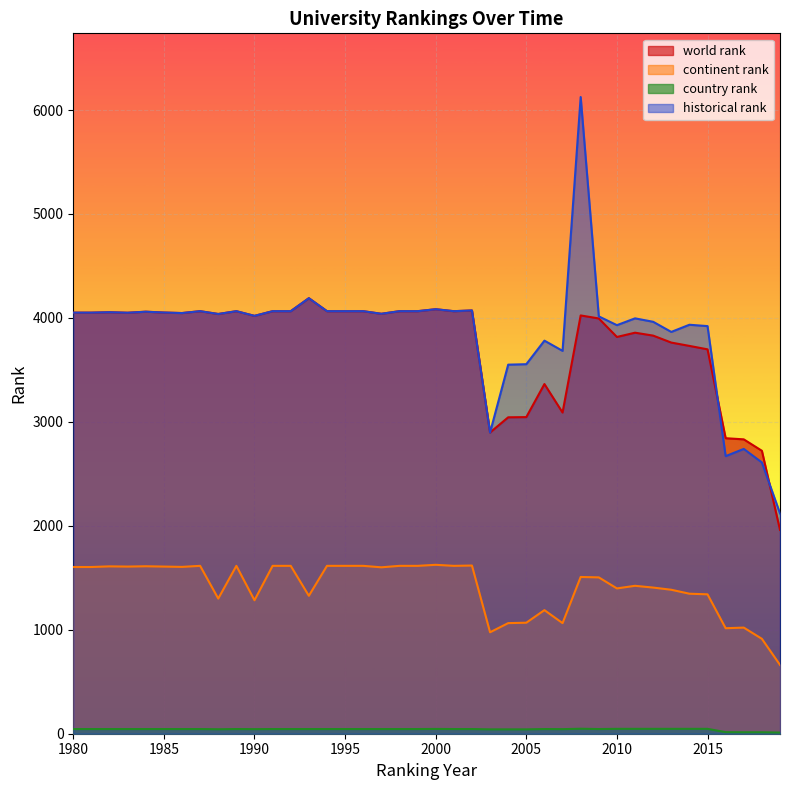

Reading left to right, what are all the values shown in this chart?

world rank: 1980=4051.0	1981=4051.0	1982=4055.0	1983=4050.0	1984=4060.0	1985=4052.0	1986=4047.0	1987=4065.0	1988=4038.0	1989=4065.0	1990=4020.0	1991=4065.0	1992=4065.0	1993=4190.0	1994=4065.0	1995=4065.0	1996=4065.0	1997=4040.0	1998=4065.0	1999=4065.0	2000=4084.0	2001=4065.0	2002=4072.0	2003=2898.0	2004=3044.0	2005=3046.0	2006=3364.0	2007=3090.0	2008=4024.0	2009=3995.0	2010=3817.0	2011=3858.0	2012=3830.0	2013=3763.0	2014=3731.0	2015=3698.0	2016=2843.0	2017=2832.0	2018=2722.0	2019=1961.0
continent rank: 1980=1604.0	1981=1604.0	1982=1610.0	1983=1608.0	1984=1611.0	1985=1608.0	1986=1605.0	1987=1615.0	1988=1300.0	1989=1615.0	1990=1284.0	1991=1615.0	1992=1615.0	1993=1327.0	1994=1615.0	1995=1615.0	1996=1615.0	1997=1601.0	1998=1615.0	1999=1615.0	2000=1625.0	2001=1615.0	2002=1618.0	2003=976.0	2004=1064.0	2005=1068.0	2006=1189.0	2007=1064.0	2008=1508.0	2009=1504.0	2010=1398.0	2011=1423.0	2012=1406.0	2013=1385.0	2014=1347.0	2015=1341.0	2016=1015.0	2017=1021.0	2018=913.0	2019=662.0
country rank: 1980=45.0	1981=45.0	1982=45.0	1983=45.0	1984=45.0	1985=45.0	1986=45.0	1987=45.0	1988=43.0	1989=45.0	1990=44.0	1991=45.0	1992=45.0	1993=45.0	1994=45.0	1995=45.0	1996=45.0	1997=45.0	1998=45.0	1999=45.0	2000=46.0	2001=45.0	2002=45.0	2003=42.0	2004=42.0	2005=42.0	2006=45.0	2007=44.0	2008=48.0	2009=45.0	2010=47.0	2011=47.0	2012=47.0	2013=47.0	2014=47.0	2015=47.0	2016=15.0	2017=14.0	2018=14.0	2019=11.0
historical rank: 1980=4051.0	1981=4051.0	1982=4055.0	1983=4050.0	1984=4060.0	1985=4052.0	1986=4047.0	1987=4065.0	1988=4038.0	1989=4065.0	1990=4020.0	1991=4065.0	1992=4065.0	1993=4190.0	1994=4065.0	1995=4065.0	1996=4065.0	1997=4040.0	1998=4065.0	1999=4065.0	2000=4084.0	2001=4065.0	2002=4072.0	2003=2898.0	2004=3550.5	2005=3555.0	2006=3781.5	2007=3683.5	2008=6125.5	2009=4015.0	2010=3930.5	2011=3996.0	2012=3963.0	2013=3865.5	2014=3934.5	2015=3921.5	2016=2670.5	2017=2740.0	2018=2610.0	2019=2119.3